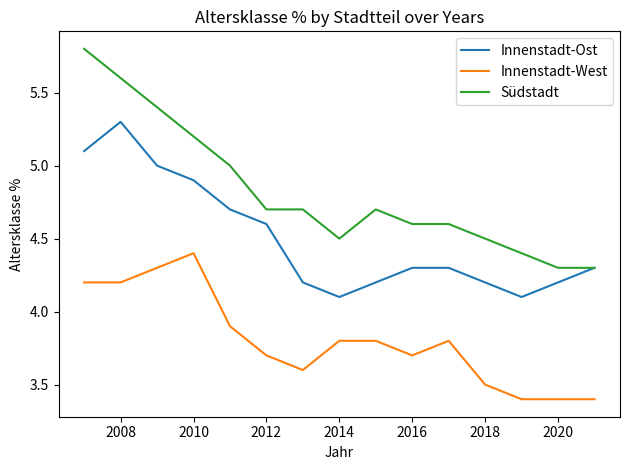

Which series has the widest spread of values?

Südstadt